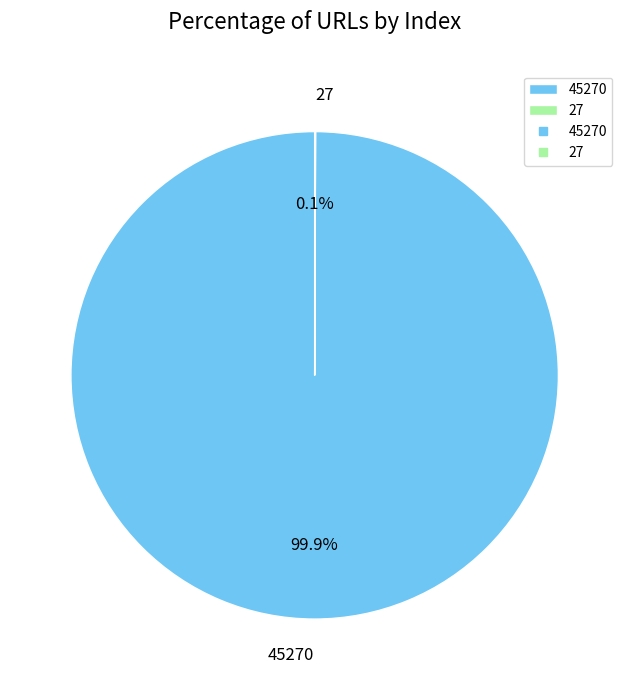

Is there any slice that represents more than half of the pie?

Yes